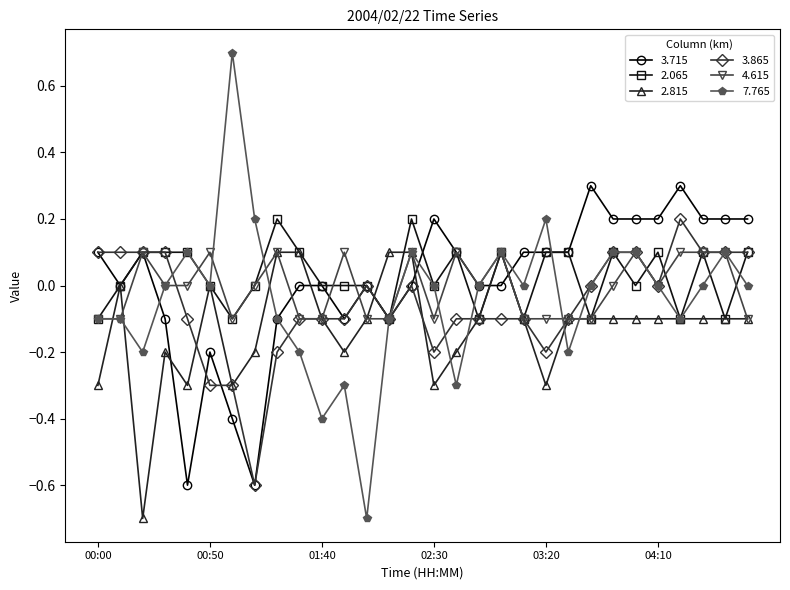

What is the value of the 3.715 point at the 25th from the left?

0.2